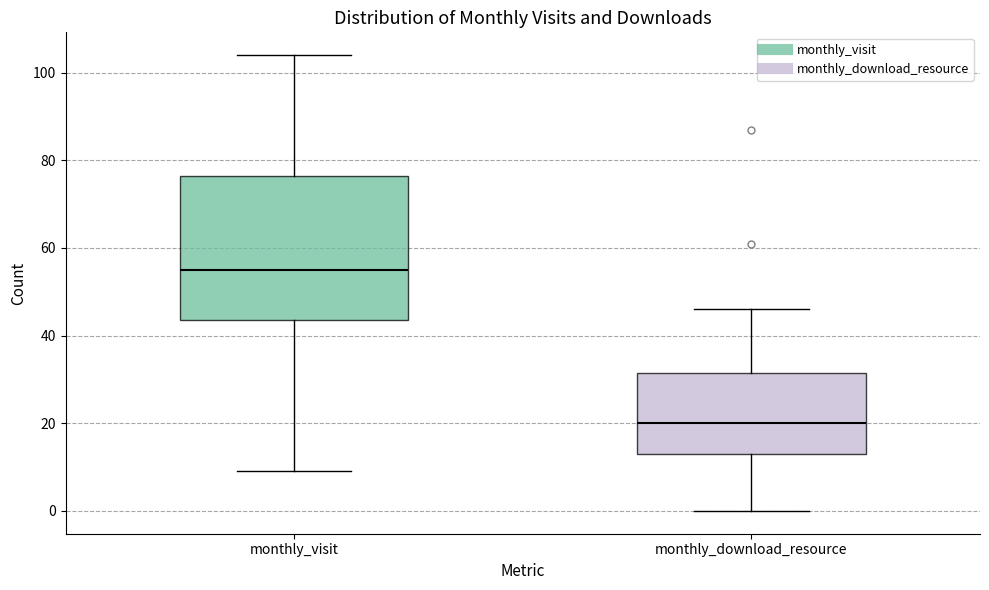

Which box is the tallest, from its lower edge to its upper edge?

monthly_visit